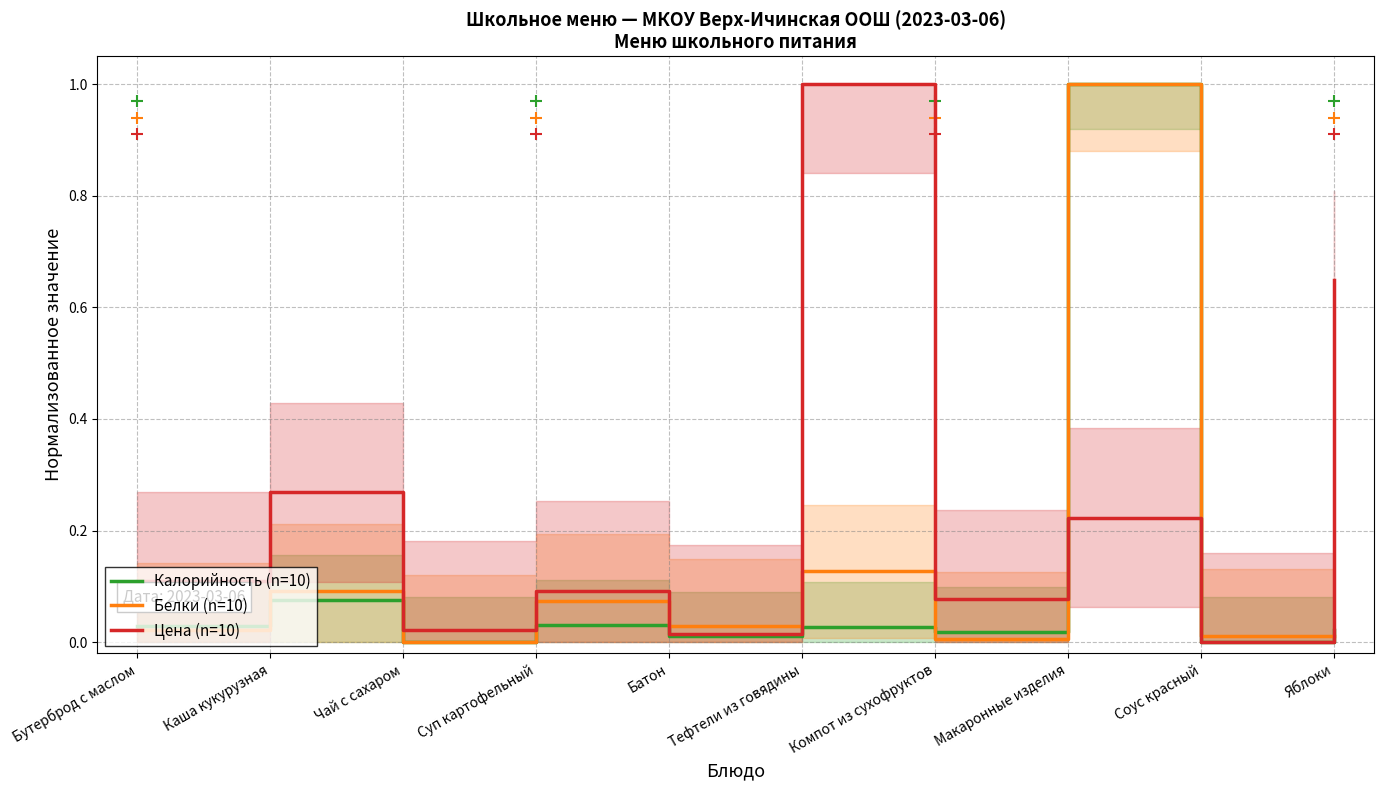

True or false: Цена (n=10) and Калорийность (n=10) intersect in this chart.

True